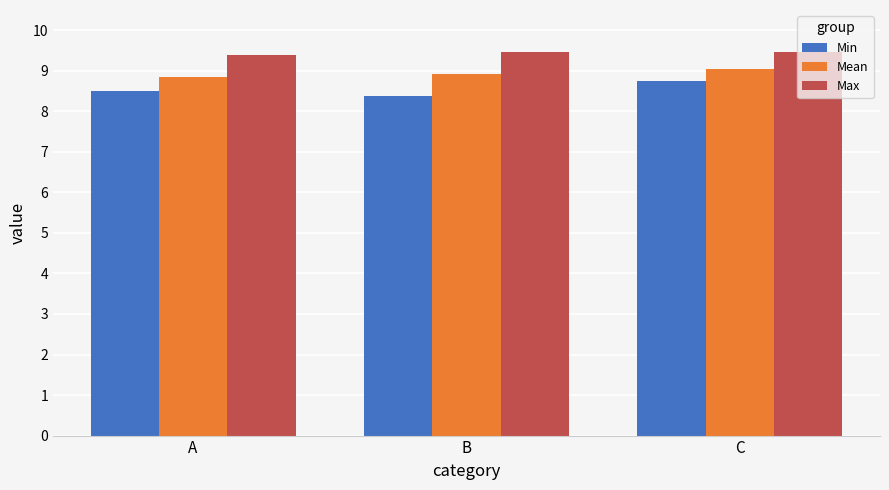

Which label corresponds to the smallest value in the chart?

B